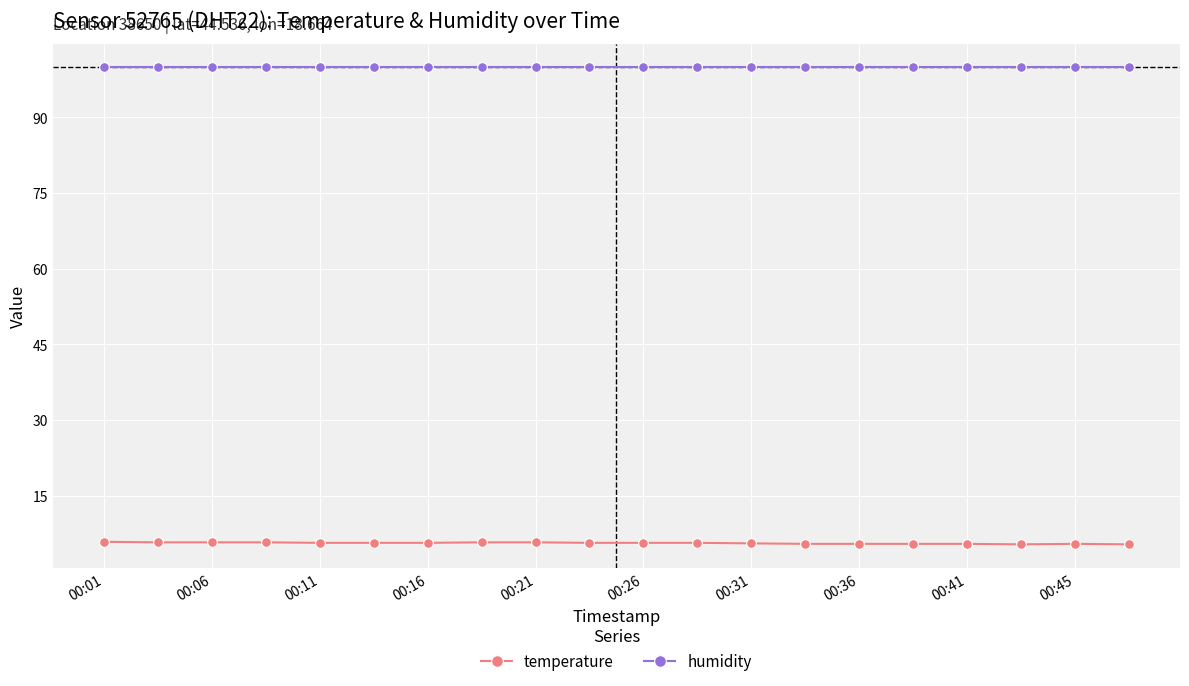

At how many categories does at least one series exceed 45?

20